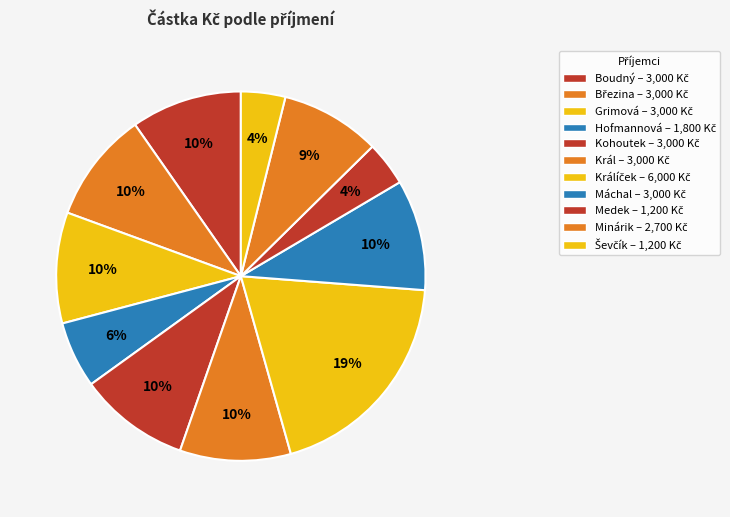

Which category has the smallest portion of the pie?

Medek